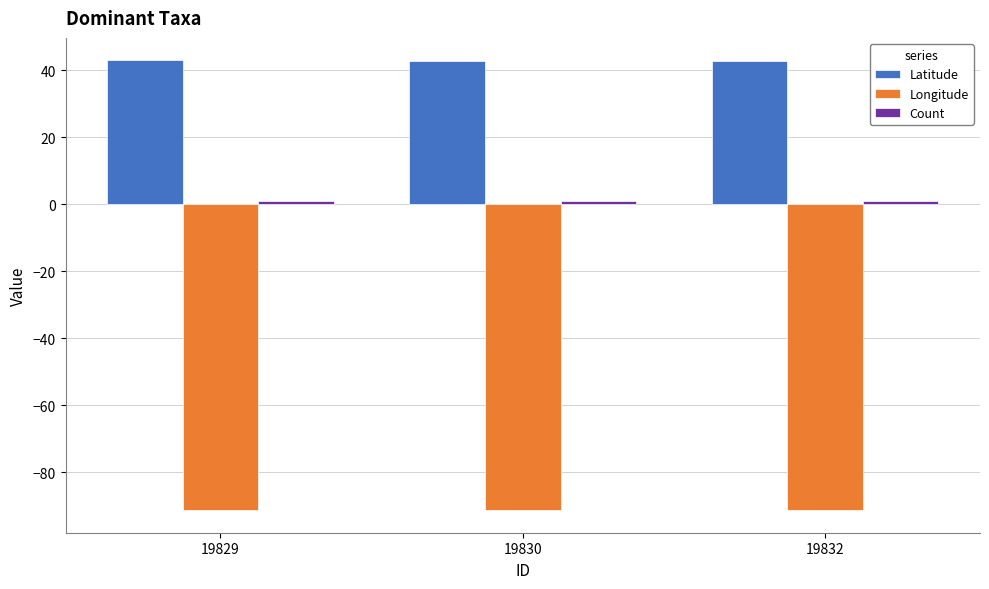

What is the value of the Longitude bar at the 1st from the left?

-91.4